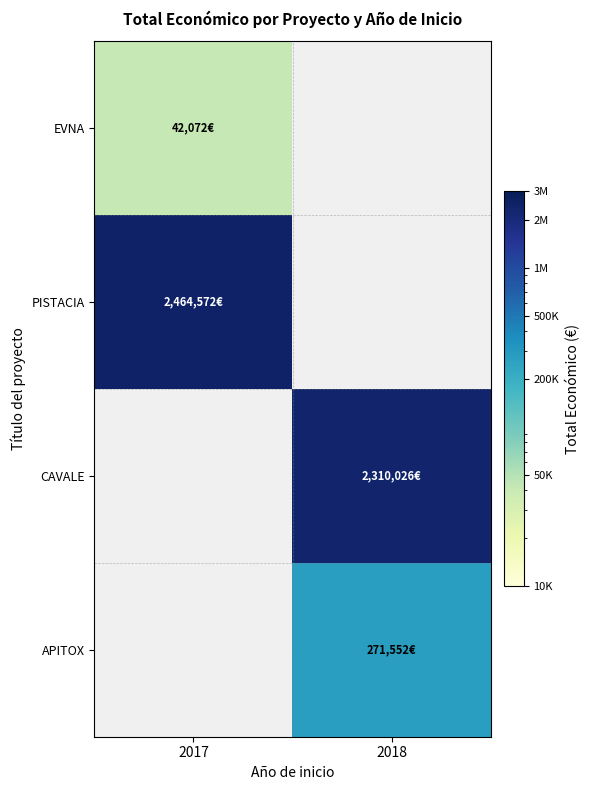

Rank the categories by CAVALE value from highest to lowest.

2017, 2018